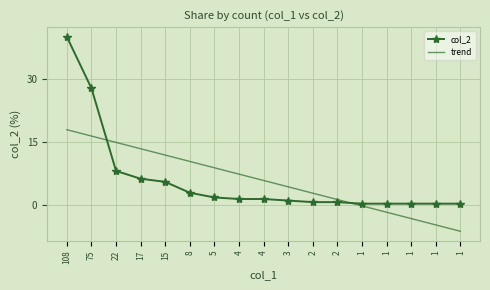

What are all the series names shown in the legend?

col_2, trend